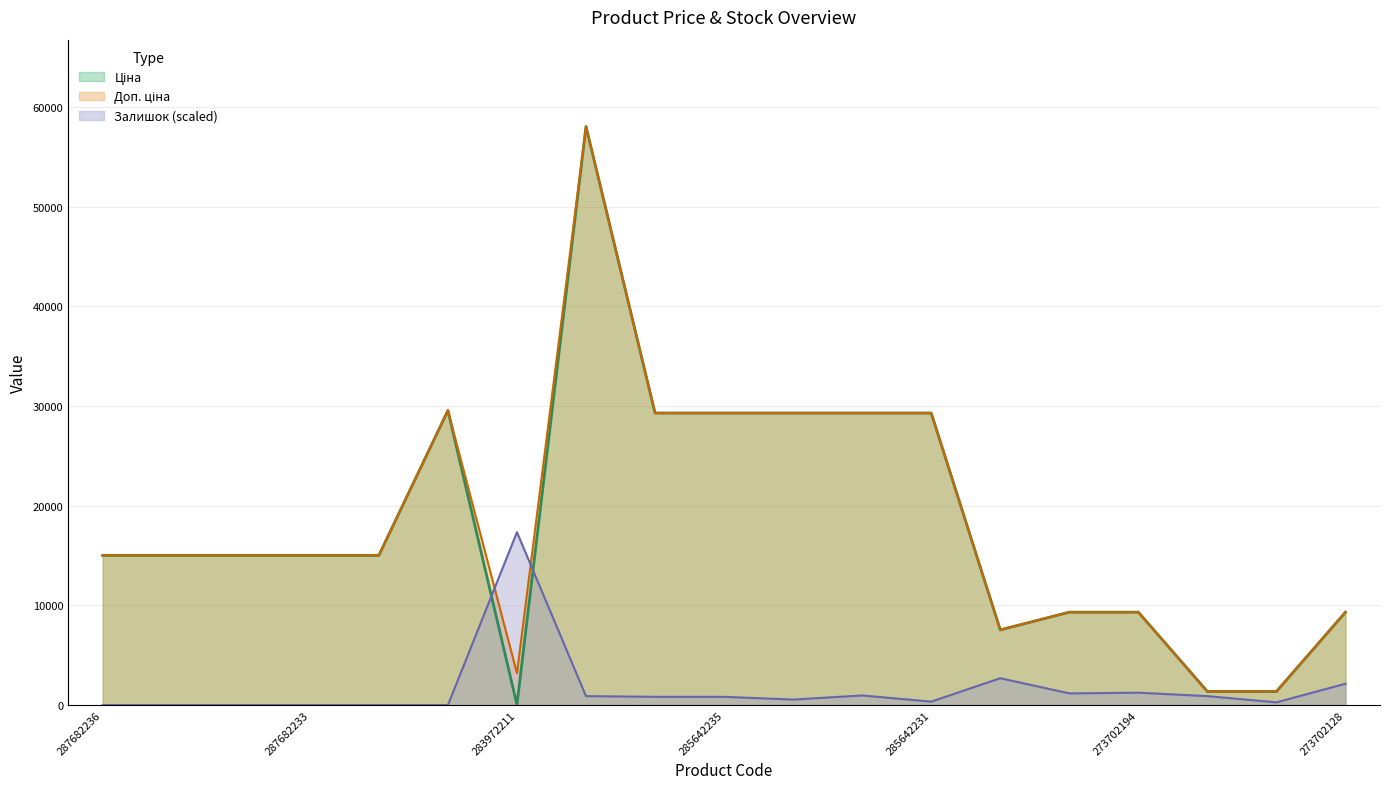

The Залишок (scaled) series shows 8185.0 at 283972211. True or false?

False